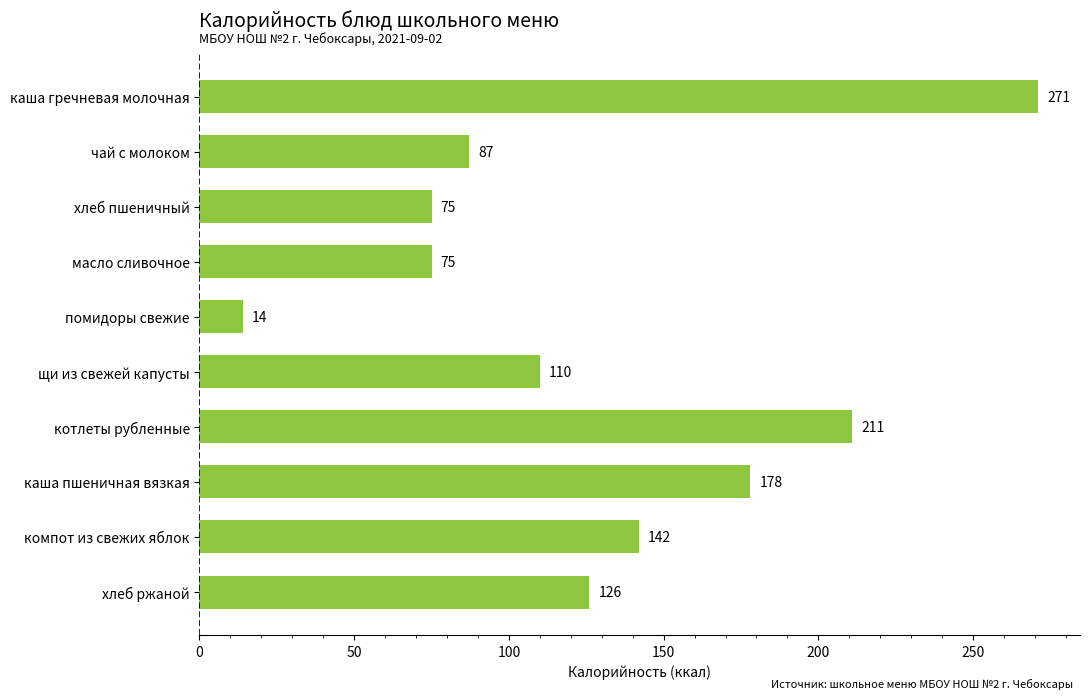

What is the label of the 4th bar from the bottom?

котлеты рубленные